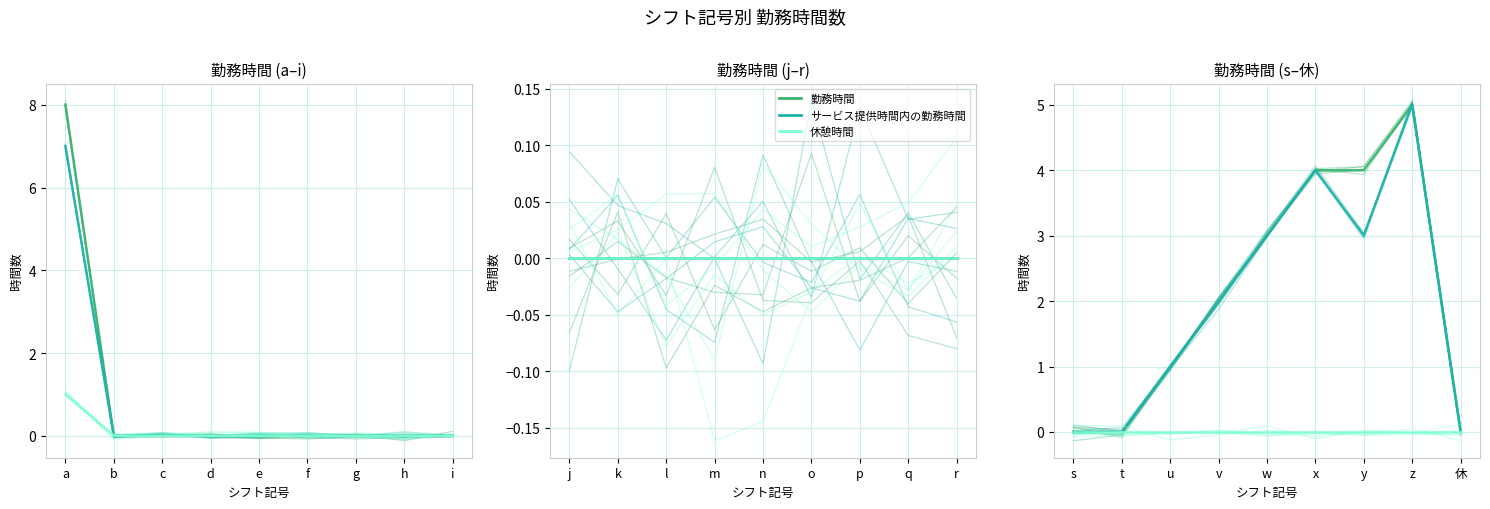

True or false: サービス提供時間内の勤務時間 and 勤務時間 intersect in this chart.

False